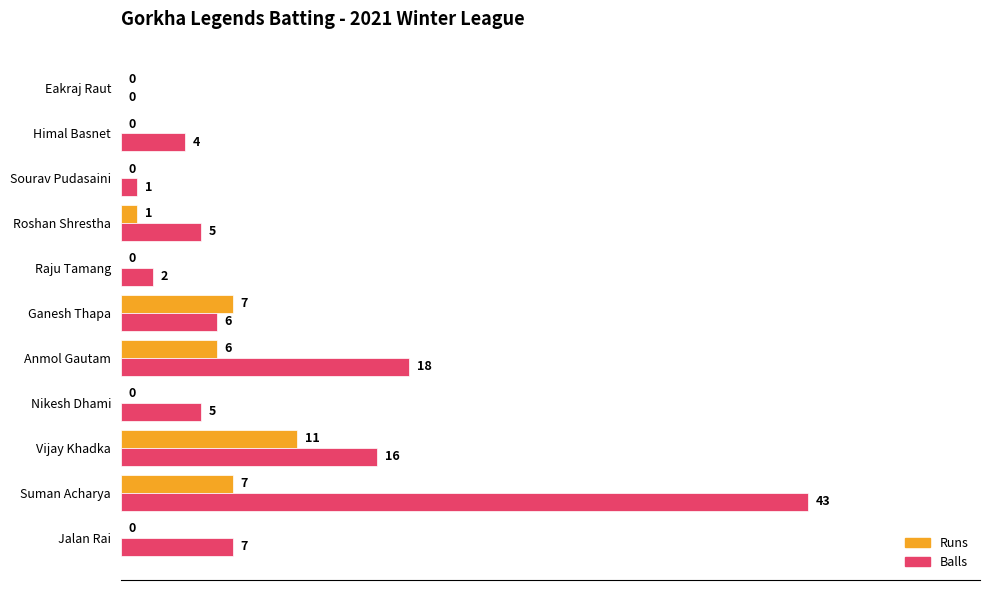

Which category has the highest value across all series?

Suman Acharya